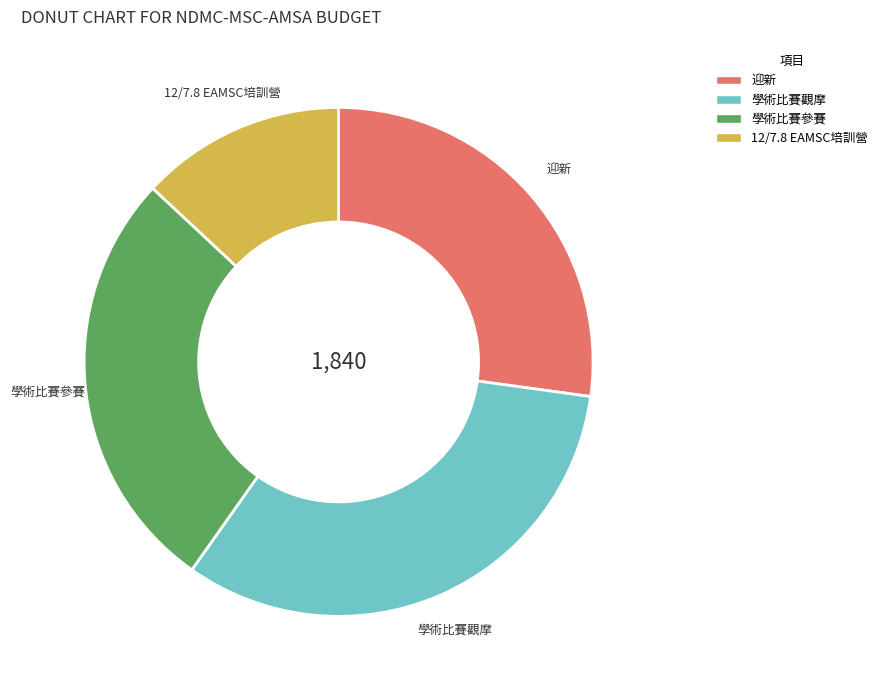

How many slices are in this pie chart?

4